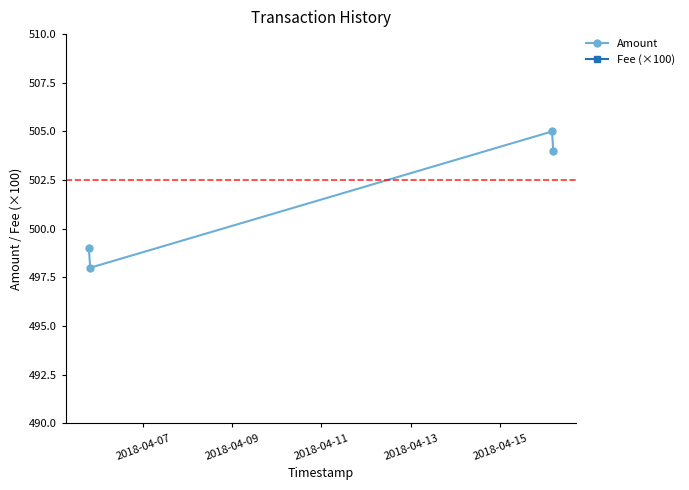

In Amount, how many points are higher than both neighbors (excluding endpoints)?

1